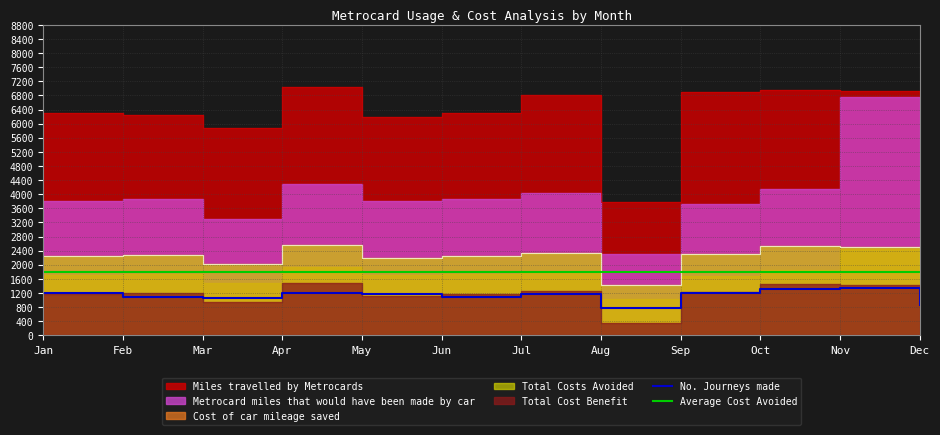

What is the approximate value of No. Journeys made at Apr?

1215